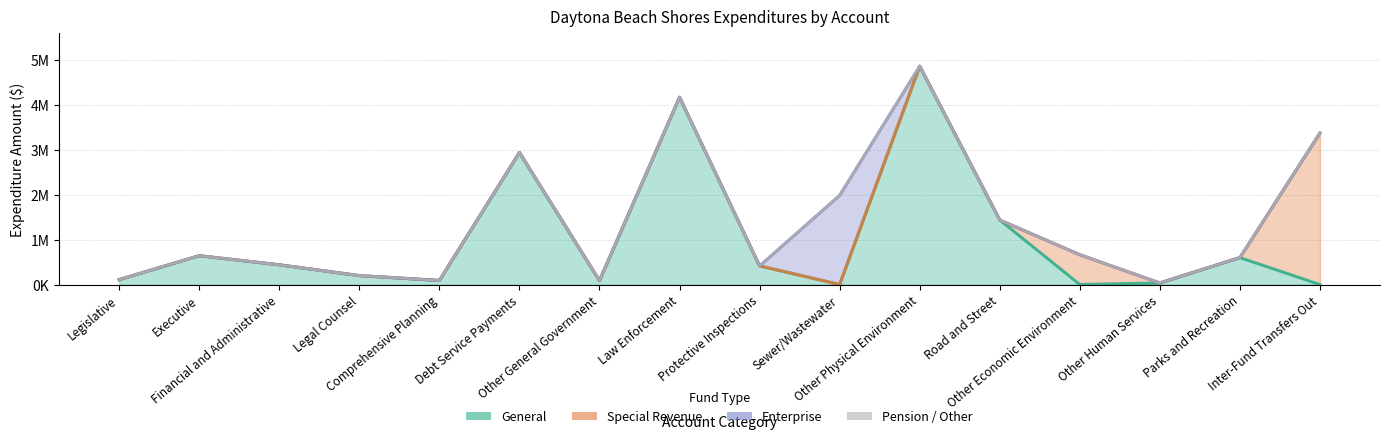

The value of General at Other General Government is 87000. True or false?

True